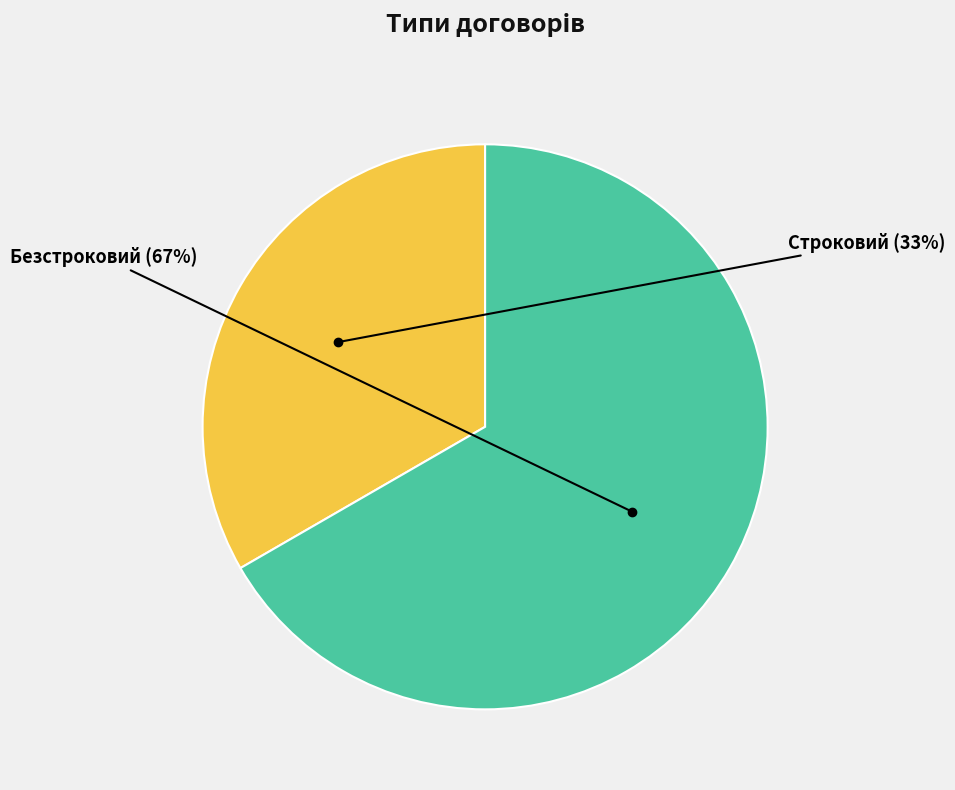

Which category has the smallest portion of the pie?

Строковий